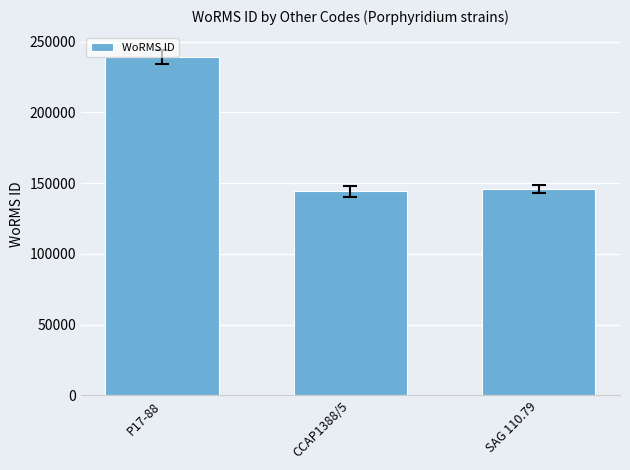

What is the difference between the maximum and minimum values?

94741